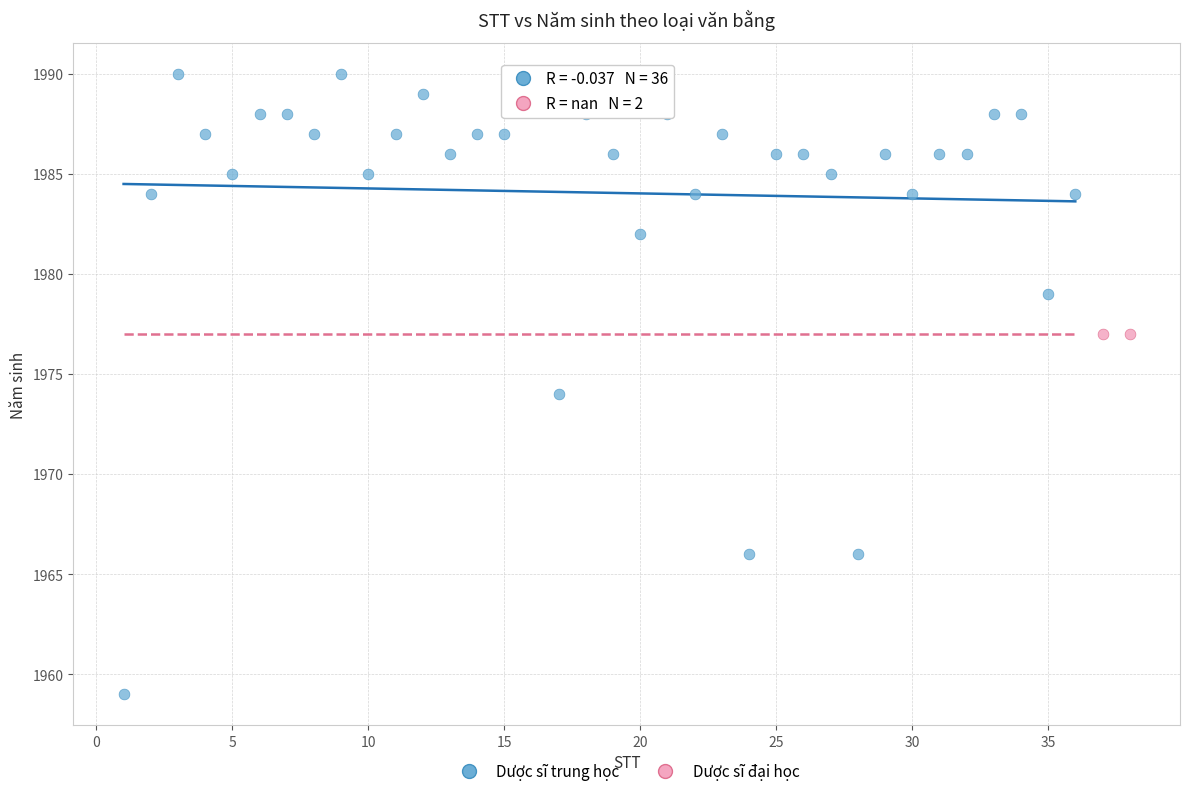

What are all the series names shown in the legend?

Dược sĩ trung học, Dược sĩ đại học